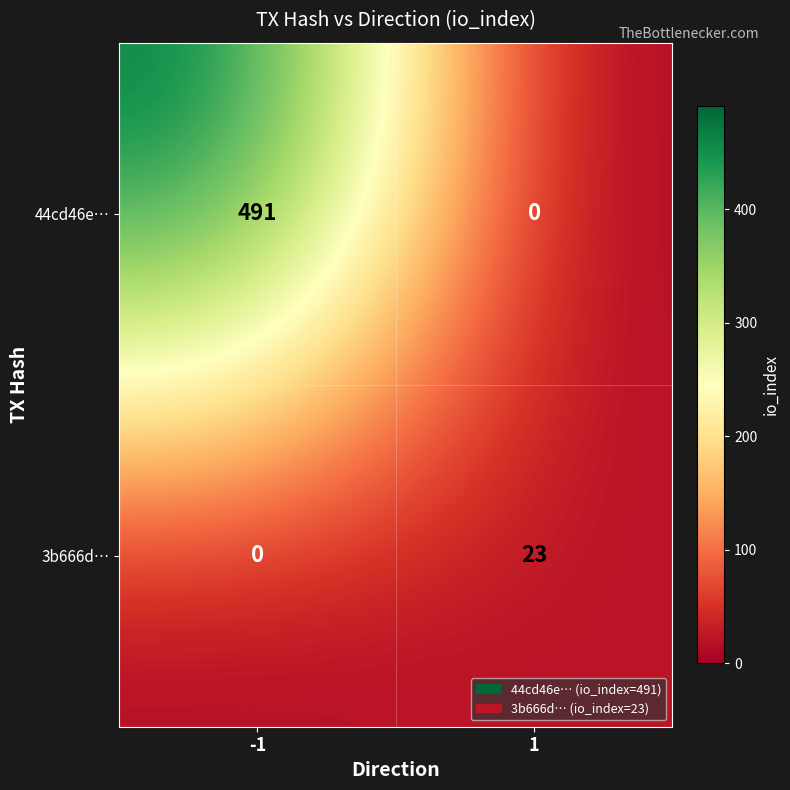

What is the maximum value shown in the chart?

491